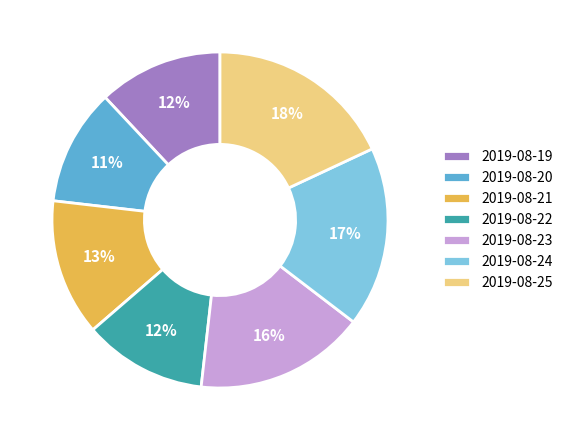

How many slices are in this pie chart?

7